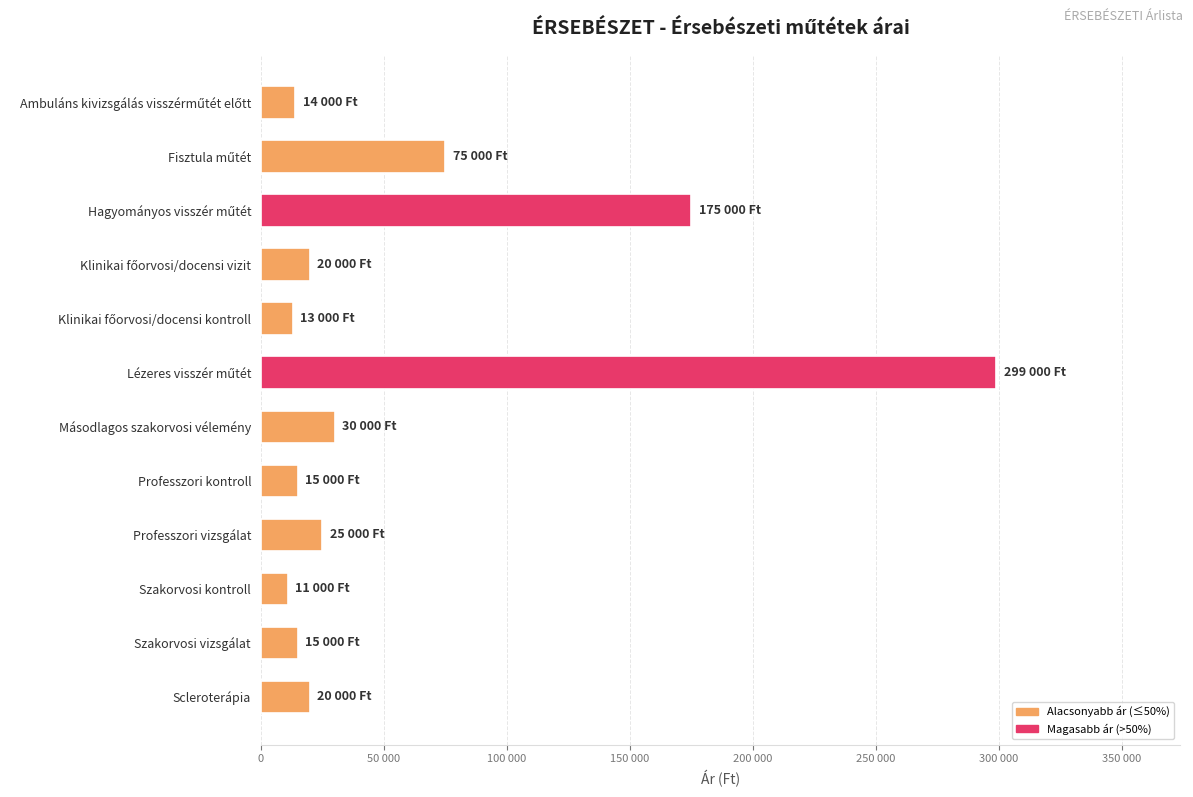

Does the chart contain any negative values?

No